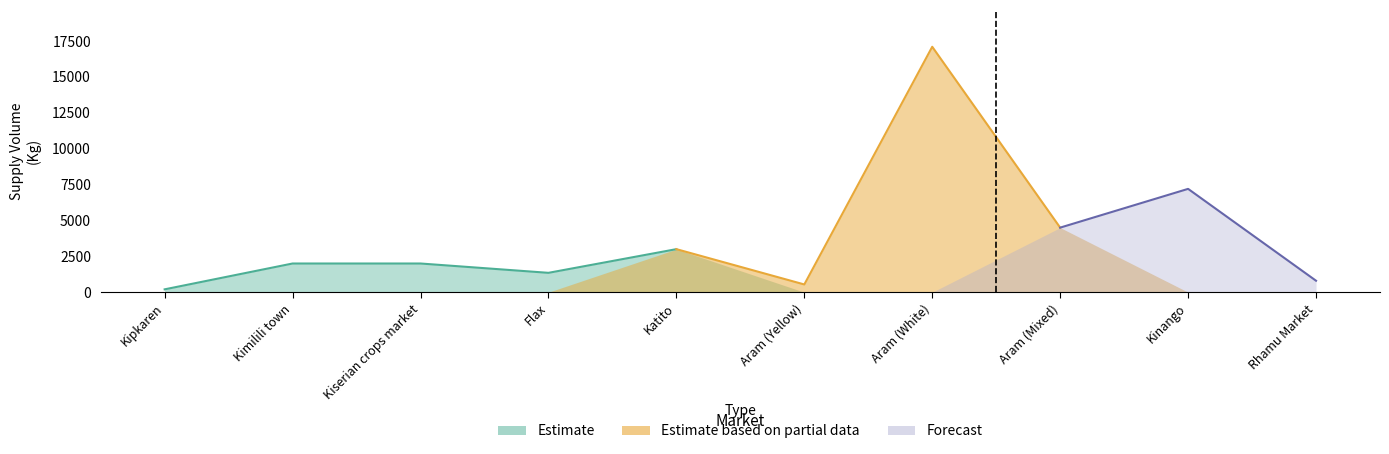

The Forecast Supply series shows 339 at Kipkaren. True or false?

False